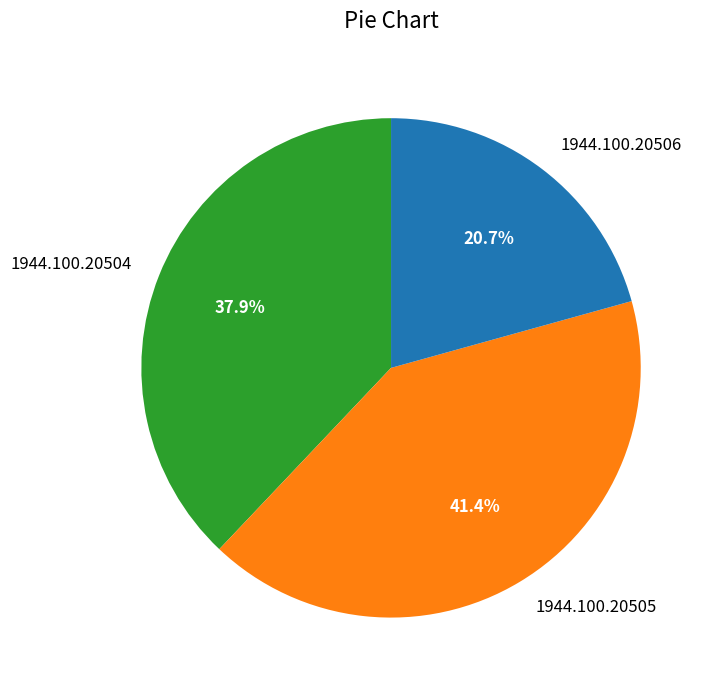

To the nearest percent, what is the difference between the largest and smallest slice percentages?

21%